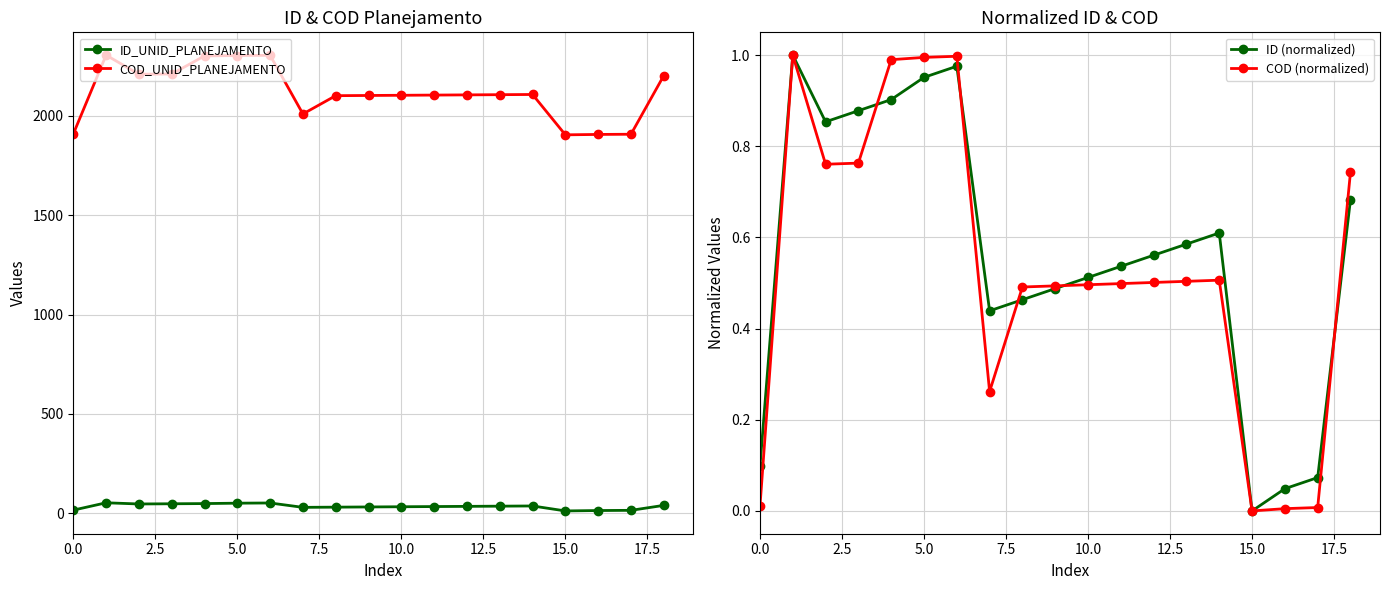

Is it true that COD_UNID_PLANEJAMENTO equals 1908 at 0.0?

True